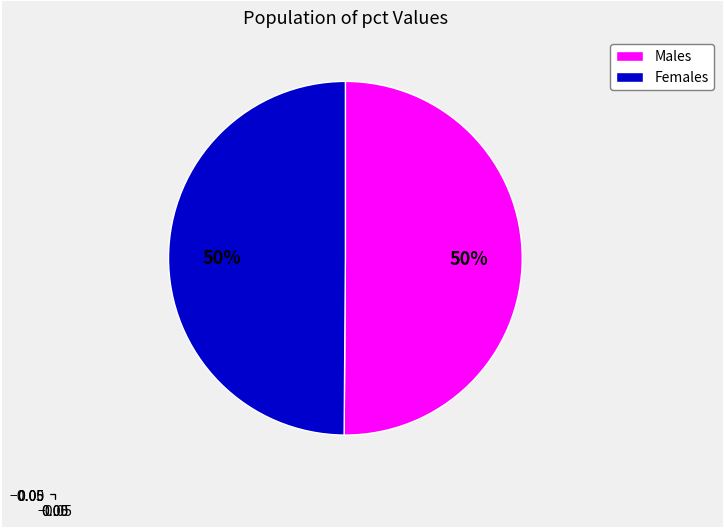

To the nearest percent, what is the average slice percentage?

50%